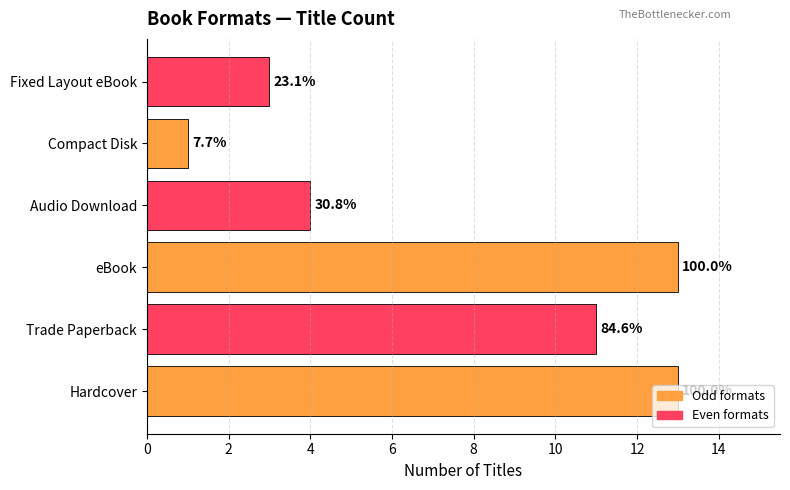

How many bars are there in total?

6